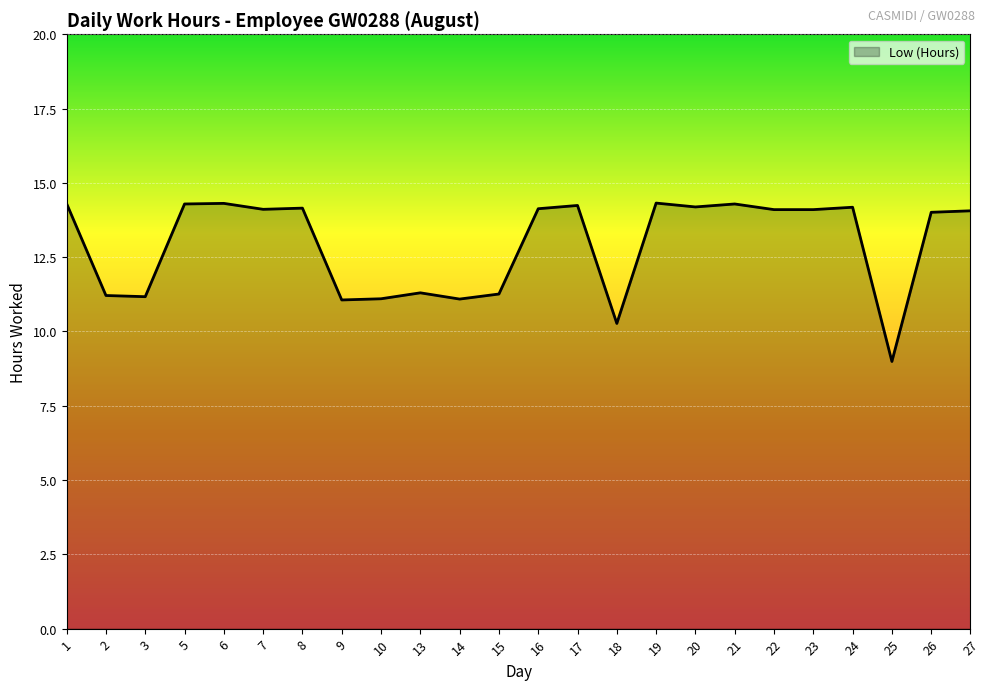

At which label does the data first exceed 14?

1